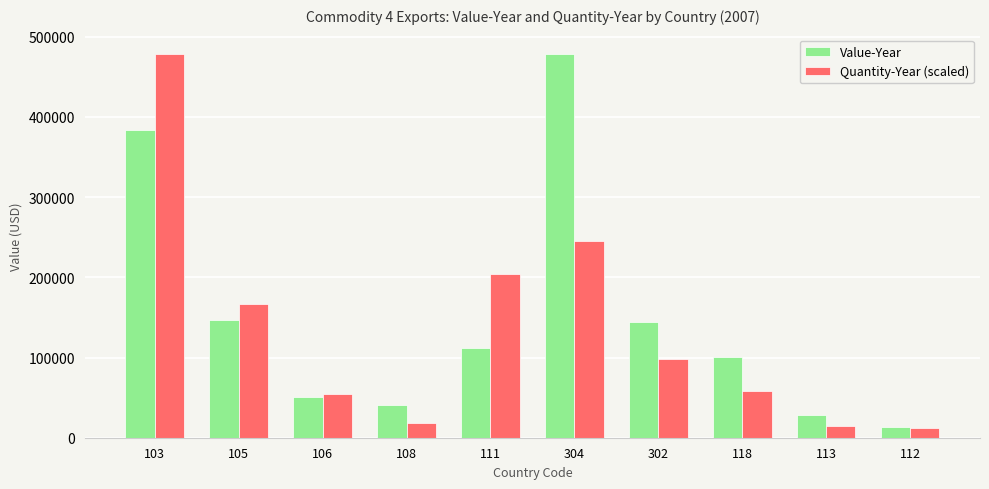

The value of Quantity-Year (scaled) at 105 is 59943.9. True or false?

False